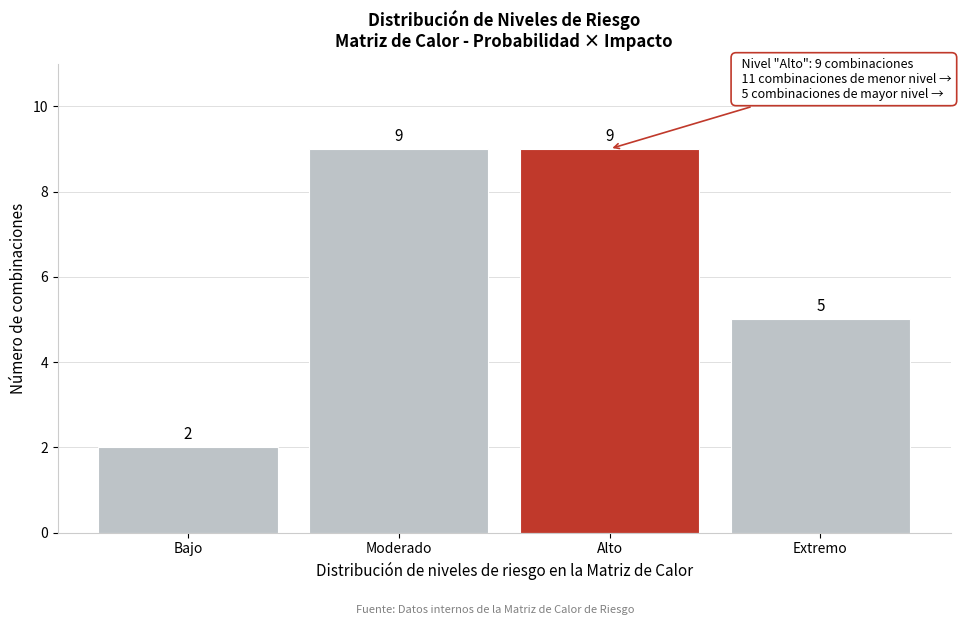

Reading left to right, what are all the values shown in this chart?

Bajo=2	Moderado=9	Alto=9	Extremo=5